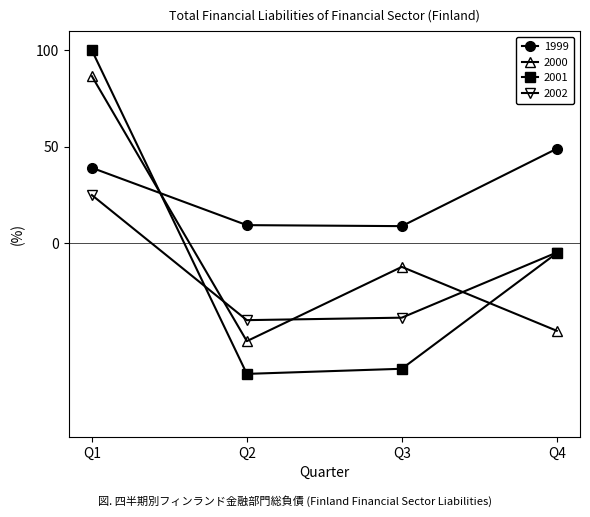

What is the total value across all series at Q1?

250.8